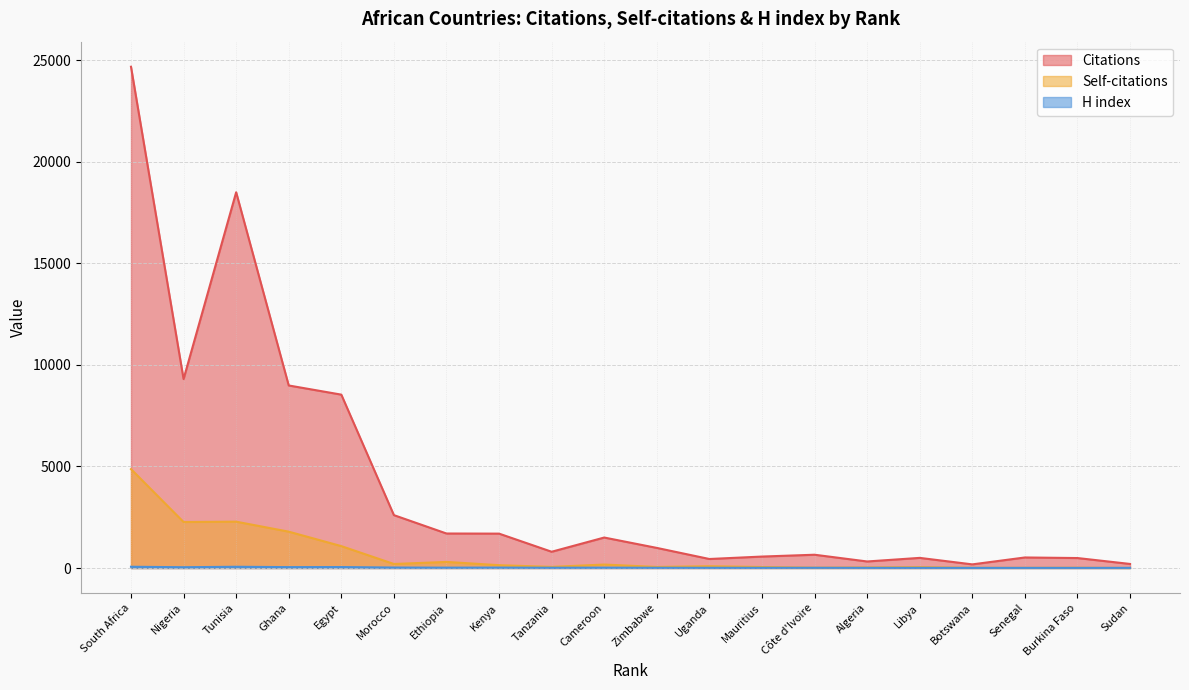

The value of H index at South Africa is 63. True or false?

True